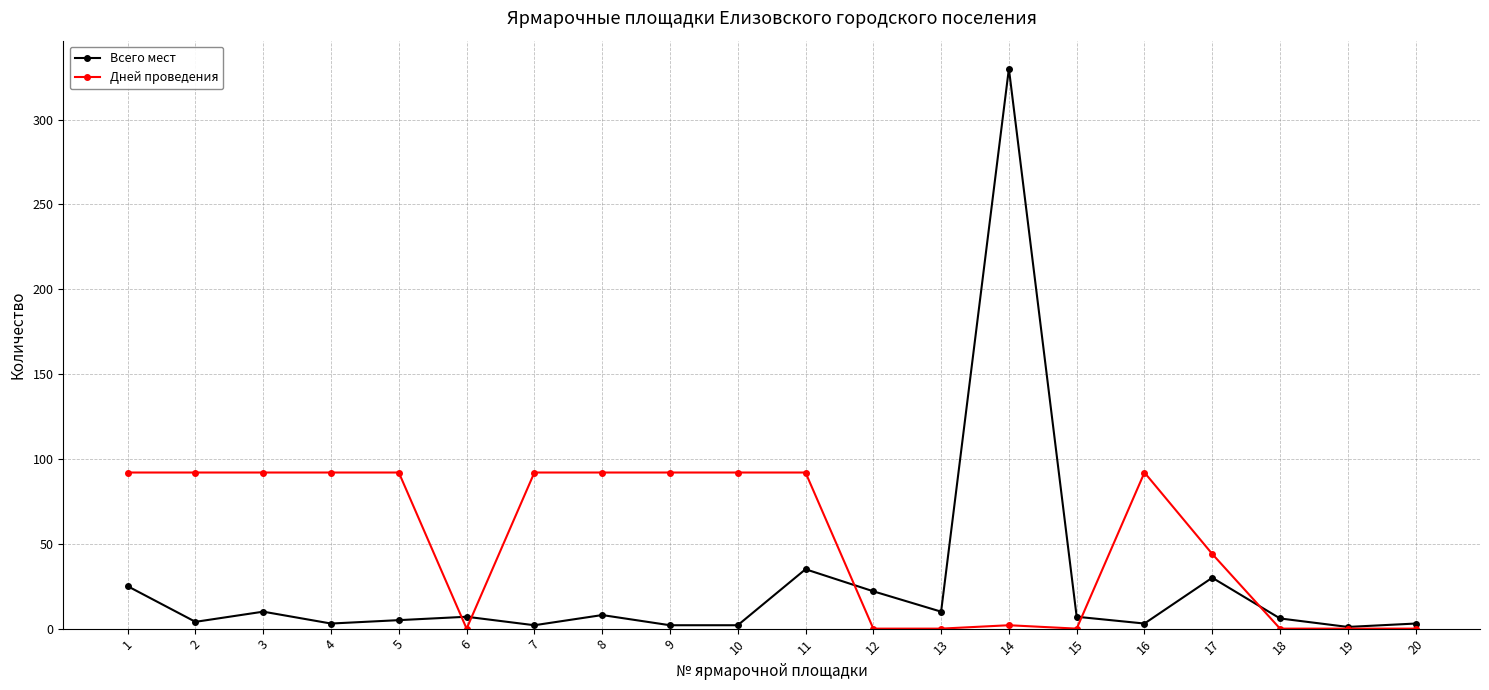

Rank the series at 2 from lowest to highest value.

Всего мест, Дней проведения